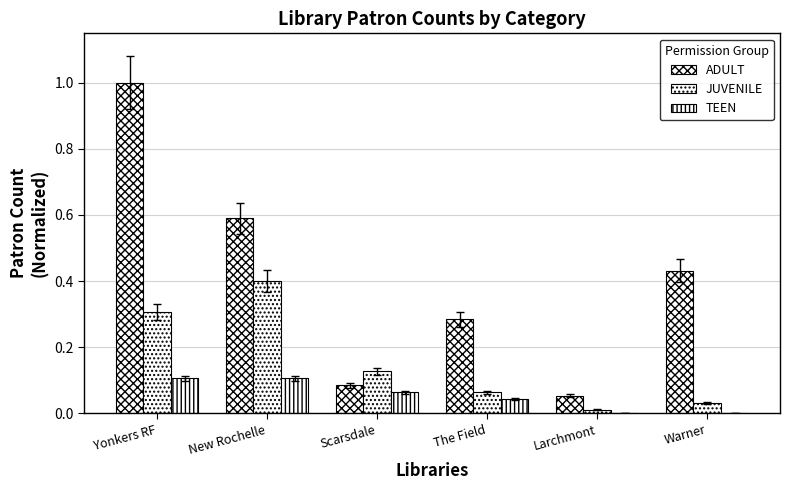

What is the sum of the TEEN values at New Rochelle and Warner?

0.1